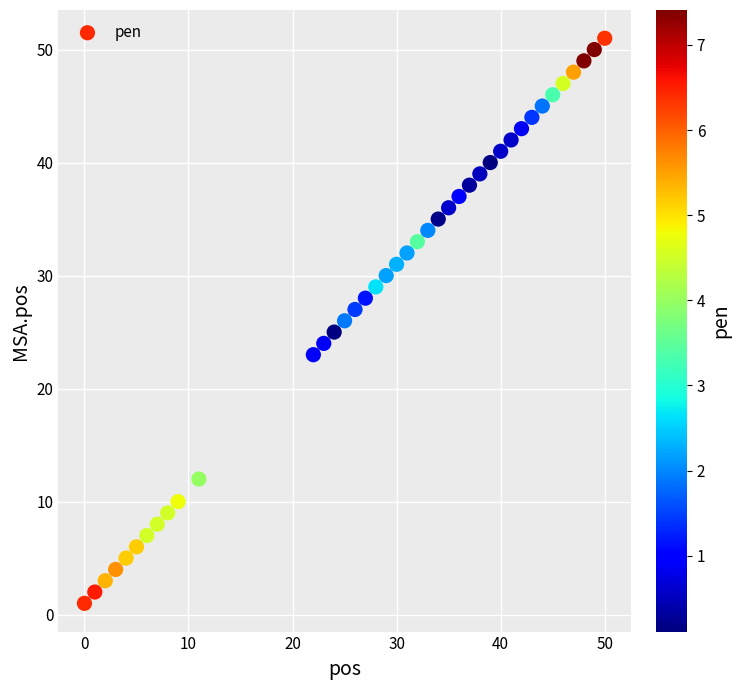

What is the range of Y values (max minus min)?

50